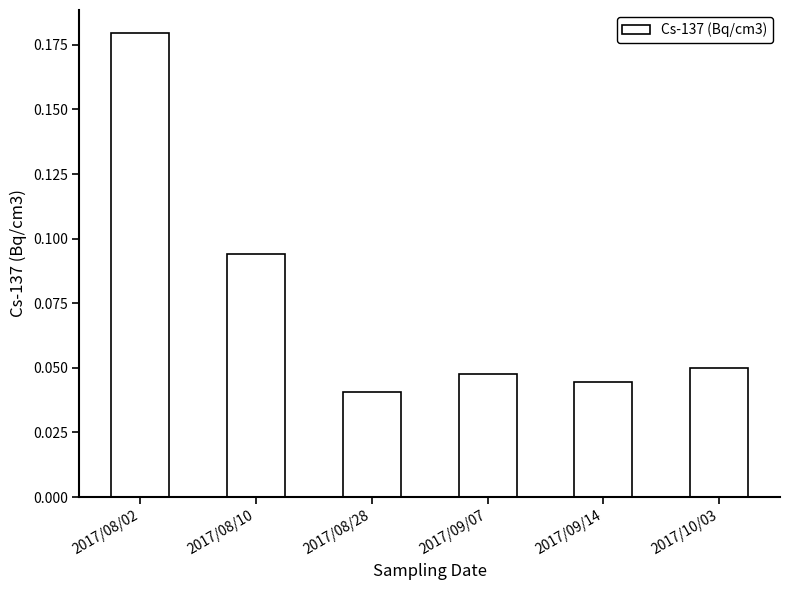

How many bars are there in total?

6